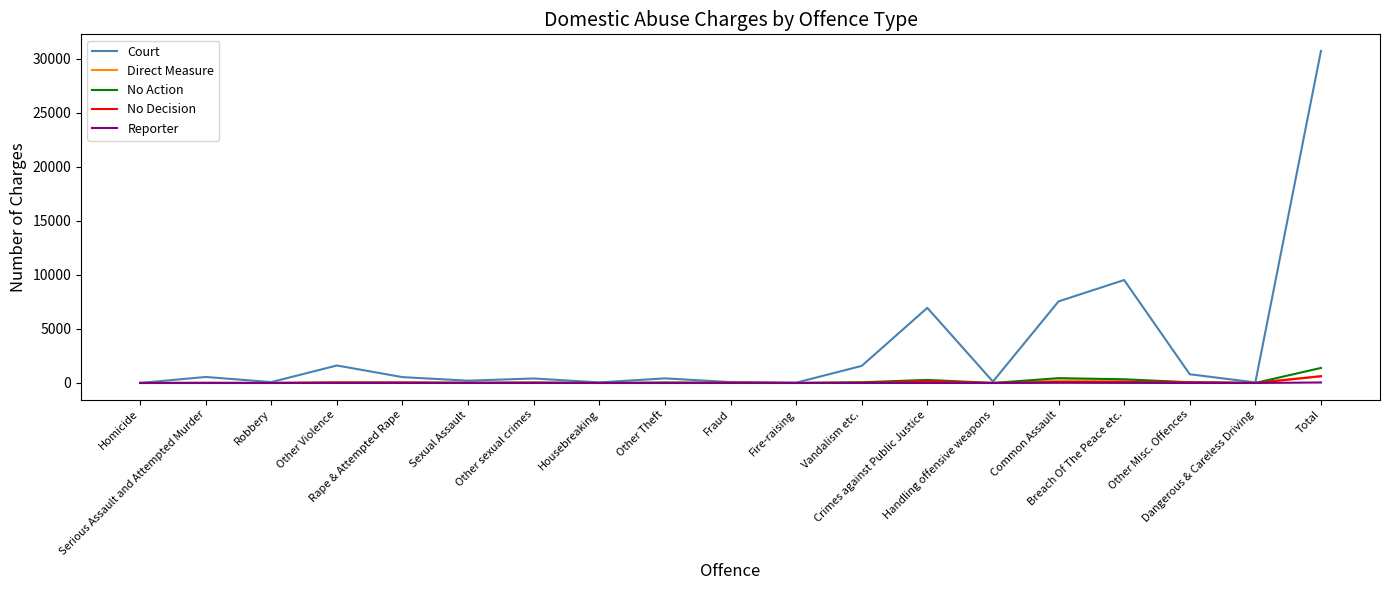

Which series has the largest range (max minus min)?

Court